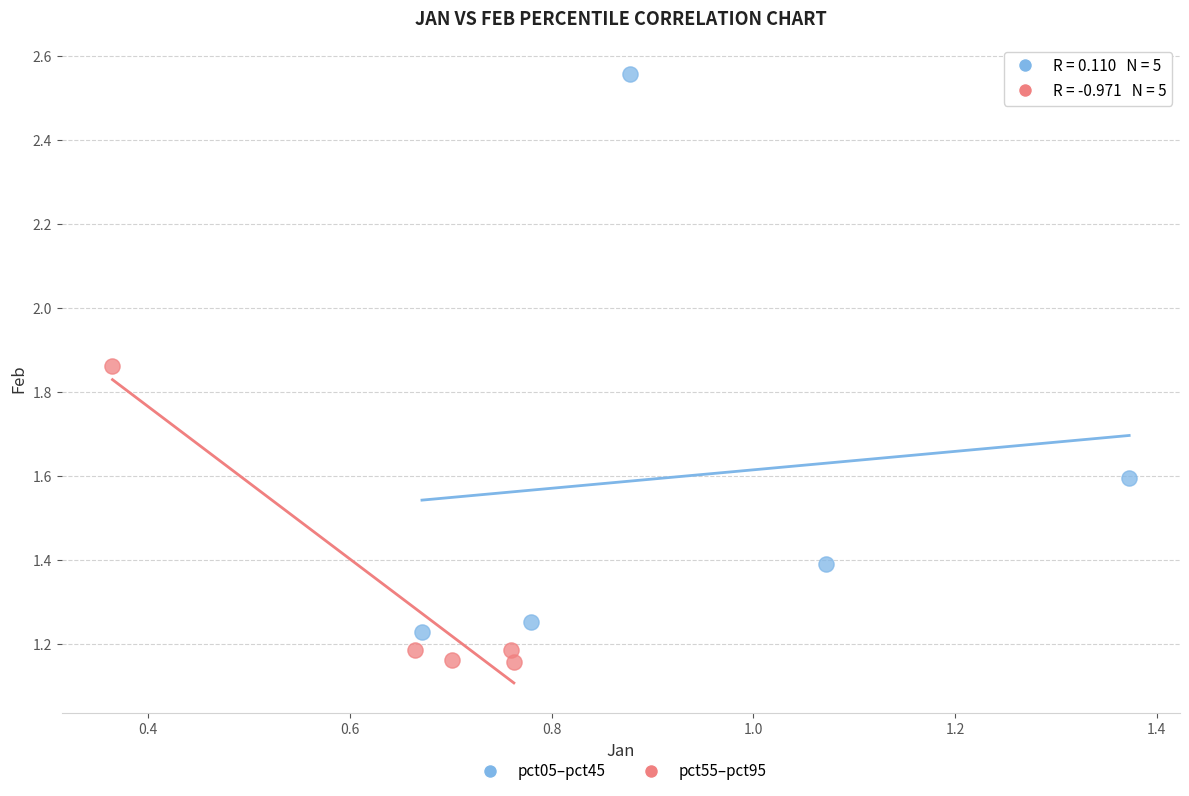

What are all the series names shown in the legend?

pct05–pct45, pct55–pct95